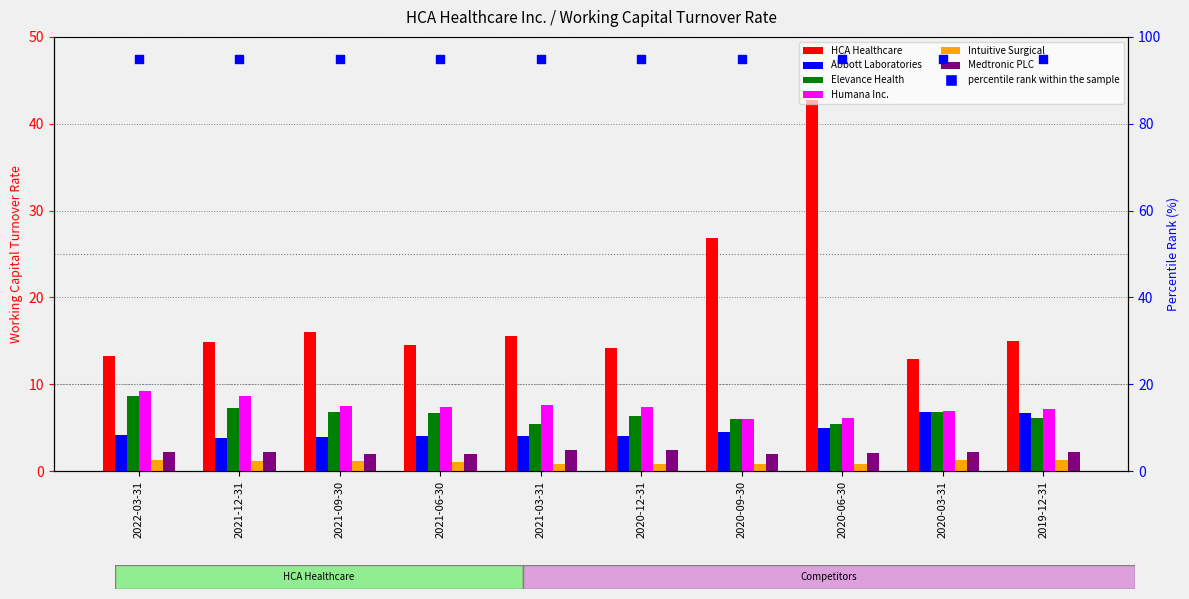

Is the value of Intuitive Surgical at 2021-09-30 greater than the value of Abbott Laboratories at 2021-12-31?

No